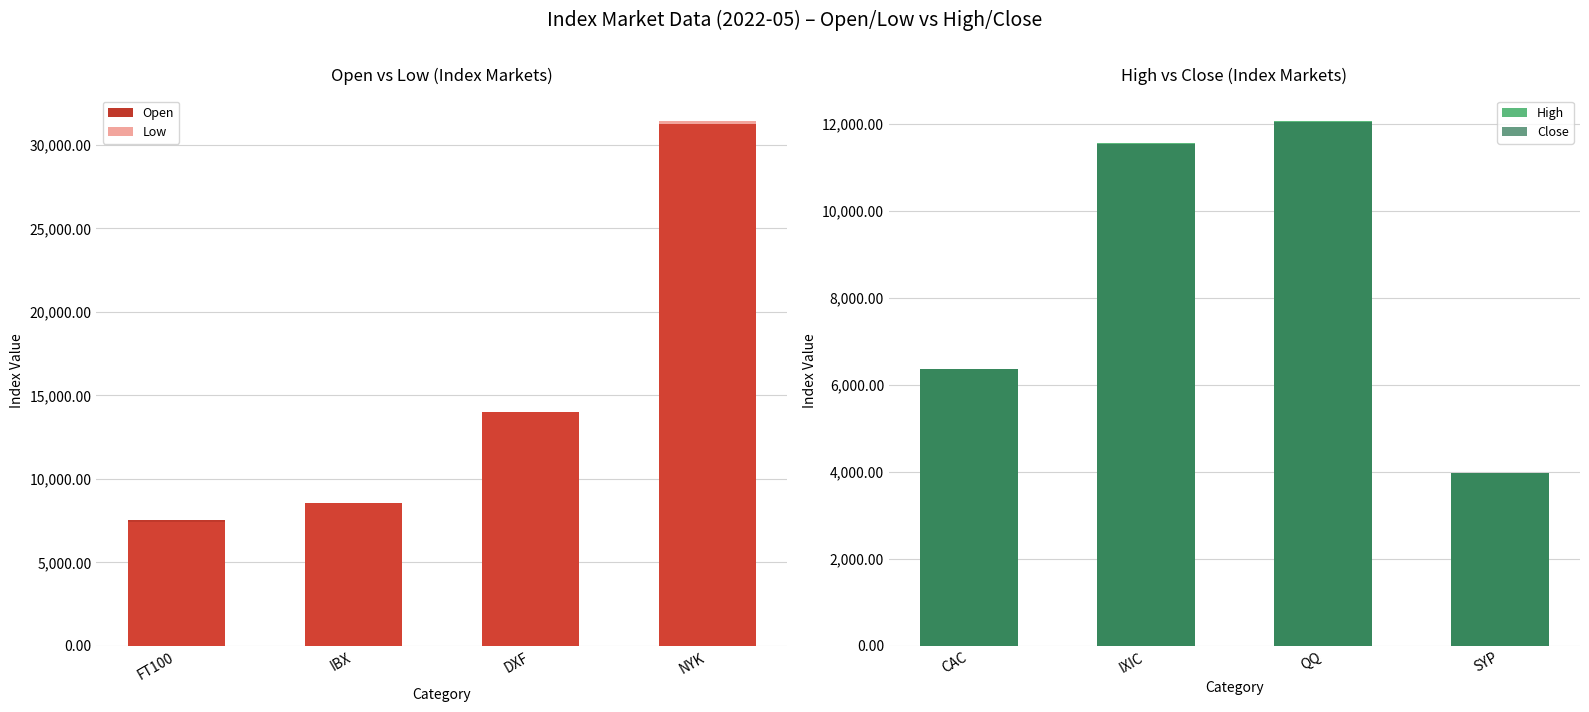

True or false: Open has a value of 8537.8 at IBX.

True